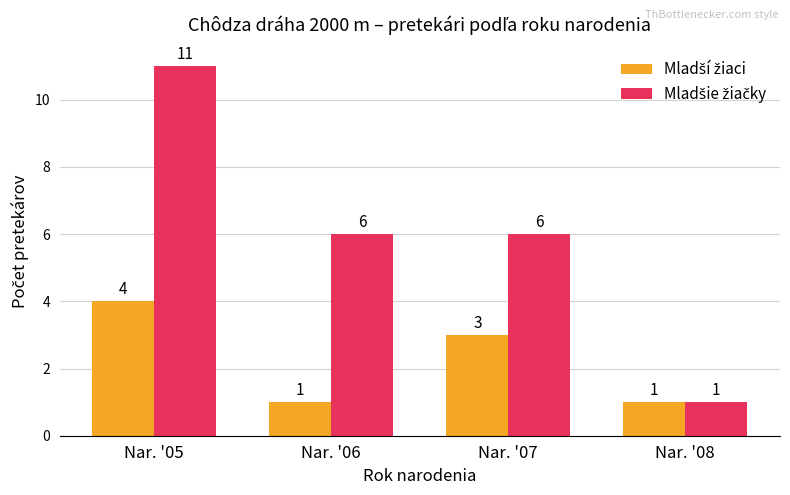

What is the difference between the highest and lowest values at Nar. '05?

7